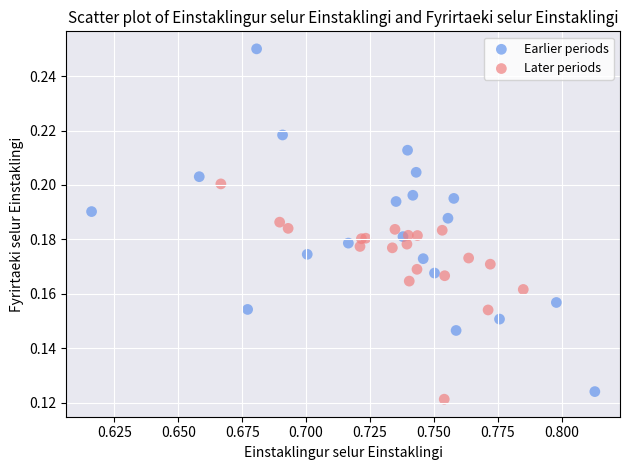

Which series has the largest Y range (max minus min)?

Earlier periods